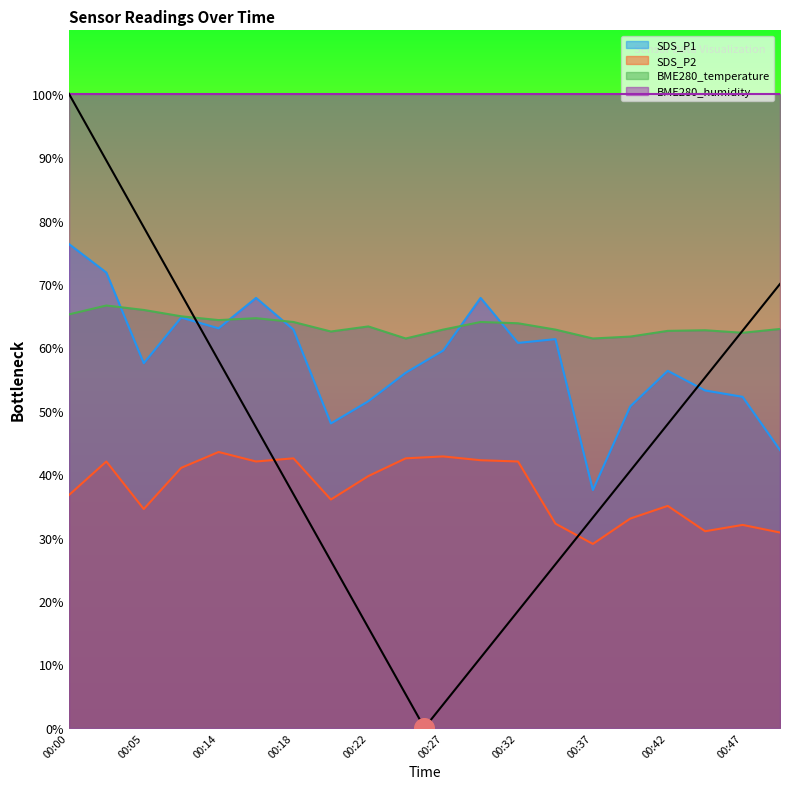

Is the value of SDS_P1 at 00:22 greater than the value of BME280_temperature at 00:37?

No